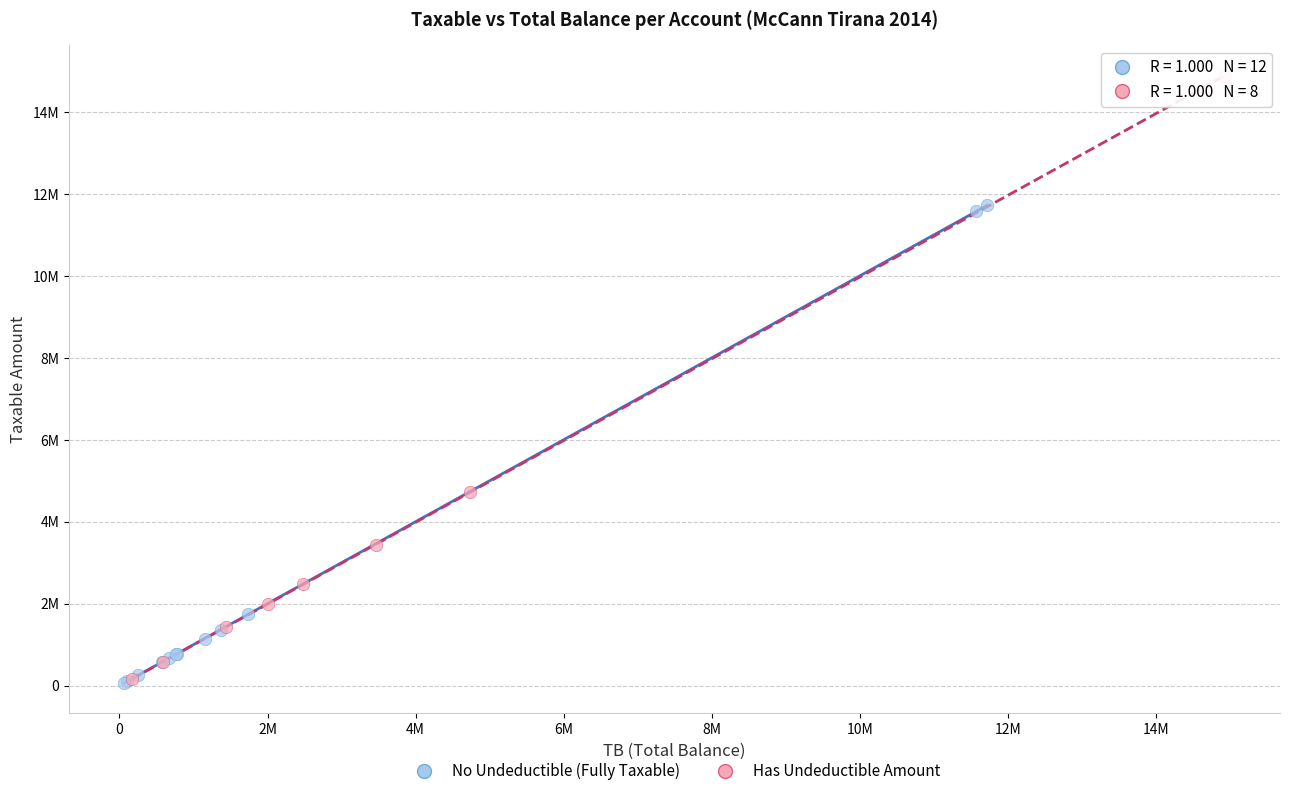

What are all the series names shown in the legend?

No Undeductible (Fully Taxable), Has Undeductible Amount